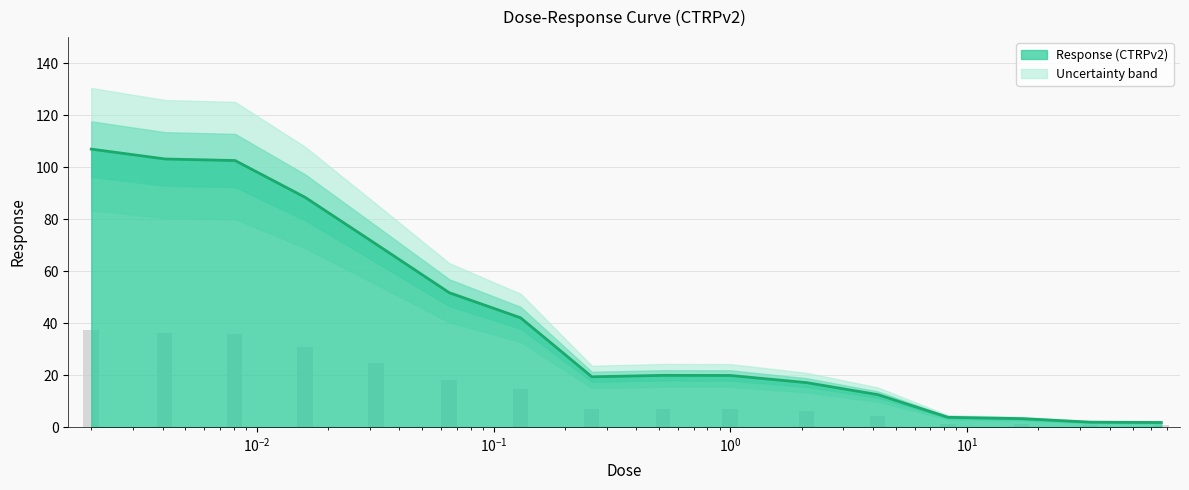

How many values exceed 19?

10